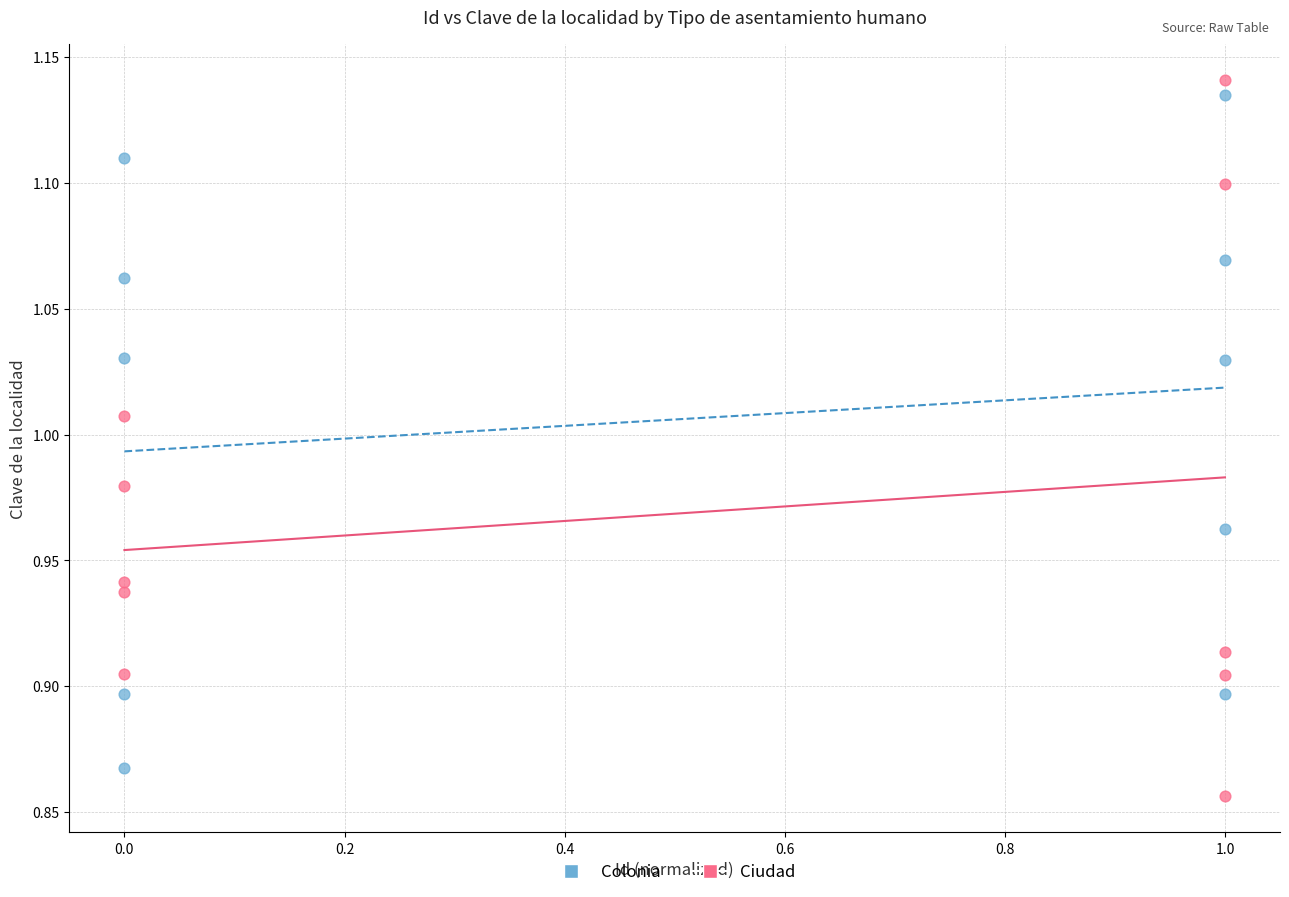

Which series has the largest Y range (max minus min)?

Ciudad